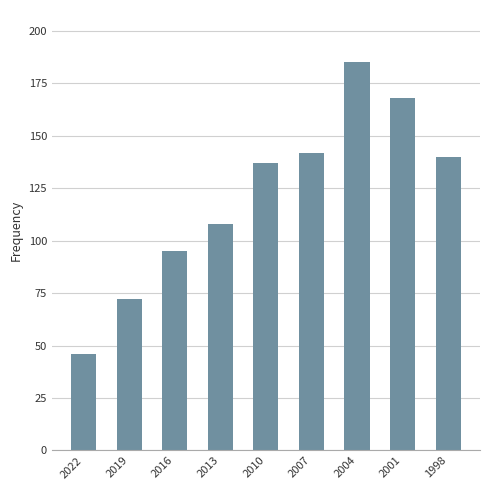

What is the value of the 1st bar from the left?

46